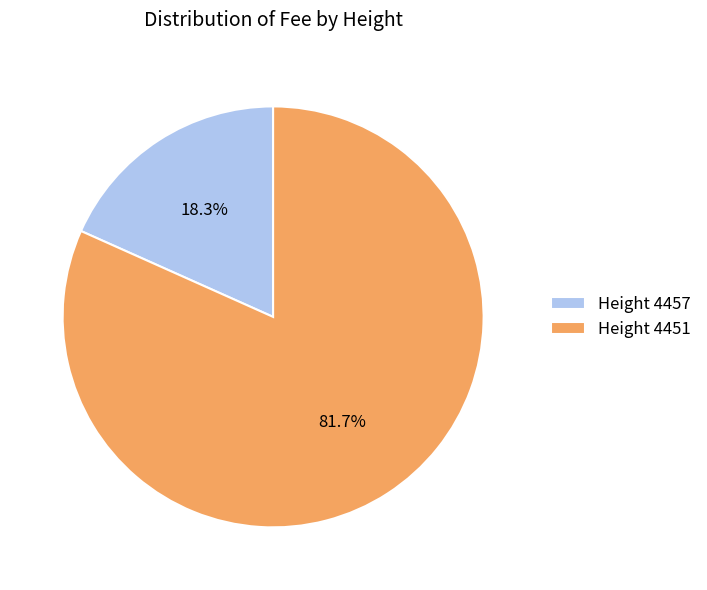

To the nearest percent, what is the difference between the largest and smallest slice percentages?

63%